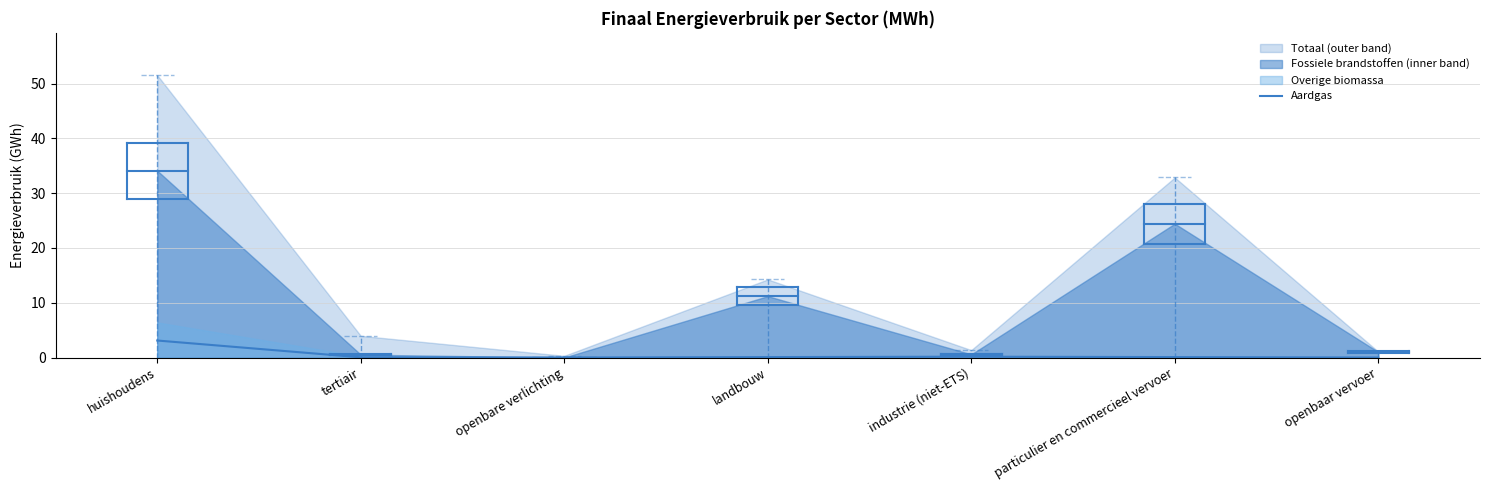

Is it true that Aardgas equals 3.1 at huishoudens?

True